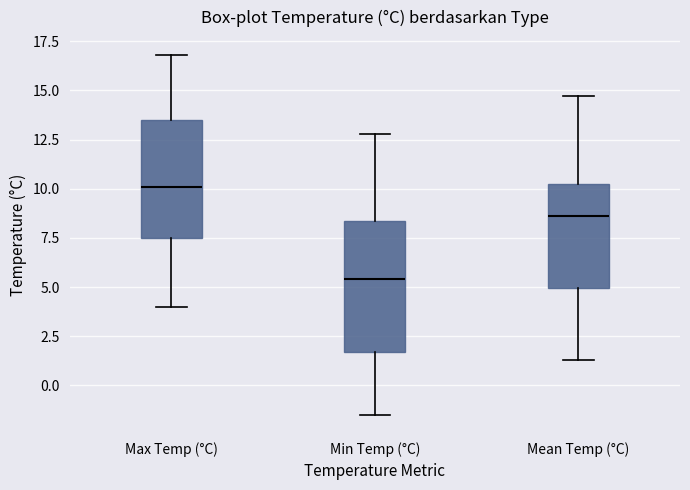

Which box's median line is the lowest?

Min Temp (°C)